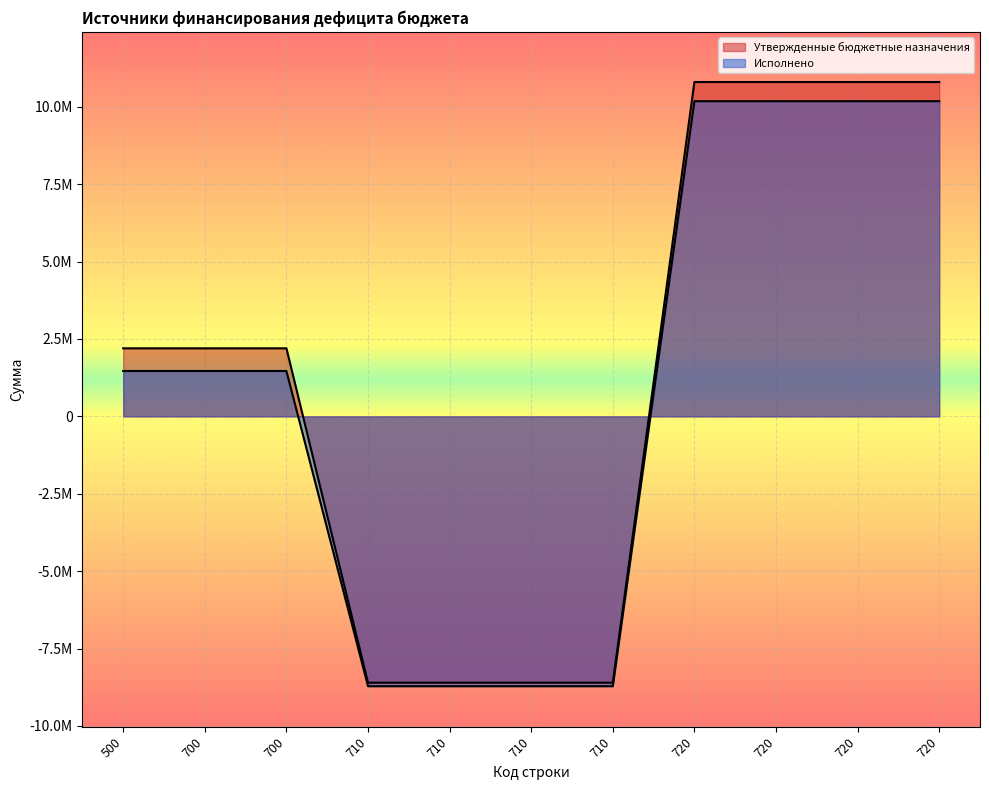

Reading left to right, transcribe all the data shown in this chart.

Утвержденные бюджетные назначения: 2198515.1	2198515.1	2198515.1	-8604100.0	-8604100.0	-8604100.0	-8604100.0	10802615.1	10802615.1	10802615.1	10802615.1
Исполнено: 1465818.7	1465818.7	1465818.7	-8717729.6	-8717729.6	-8717729.6	-8717729.6	10183548.3	10183548.3	10183548.3	10183548.3